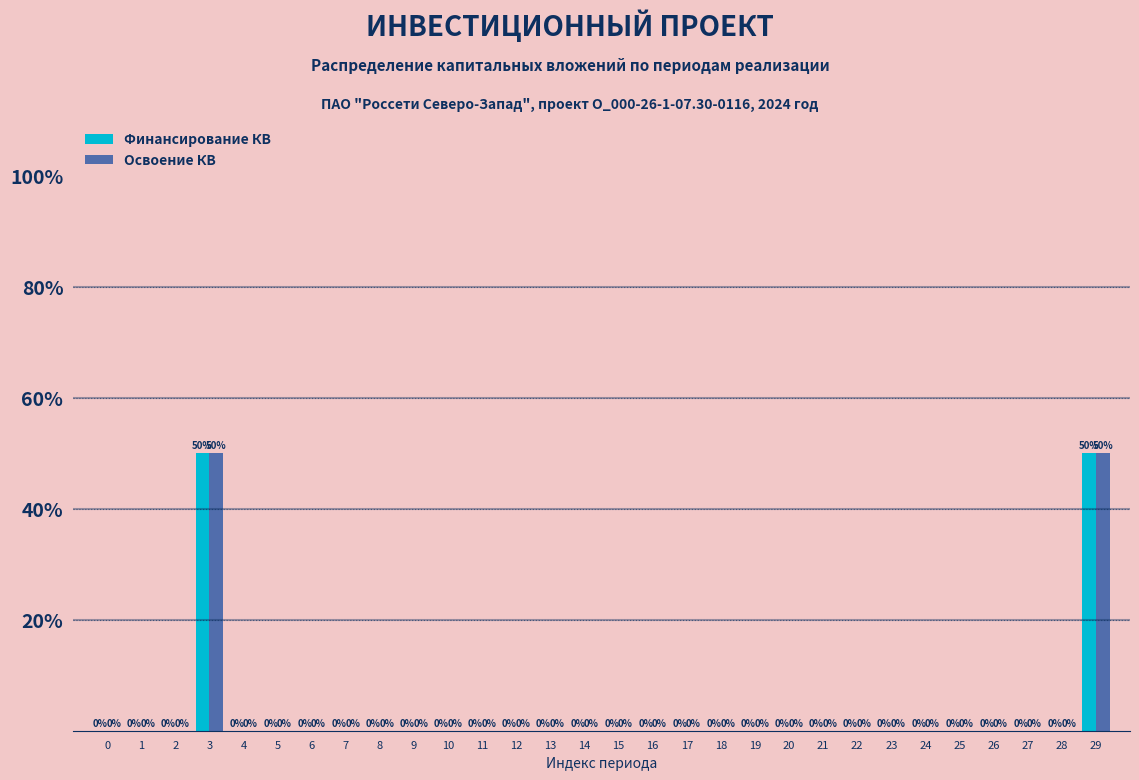

Reading left to right, what are all the values shown in this chart?

Финансирование КВ: 0=0	1=0	2=0	3=50	4=0	5=0	6=0	7=0	8=0	9=0	10=0	11=0	12=0	13=0	14=0	15=0	16=0	17=0	18=0	19=0	20=0	21=0	22=0	23=0	24=0	25=0	26=0	27=0	28=0	29=50
Освоение КВ: 0=0	1=0	2=0	3=50	4=0	5=0	6=0	7=0	8=0	9=0	10=0	11=0	12=0	13=0	14=0	15=0	16=0	17=0	18=0	19=0	20=0	21=0	22=0	23=0	24=0	25=0	26=0	27=0	28=0	29=50